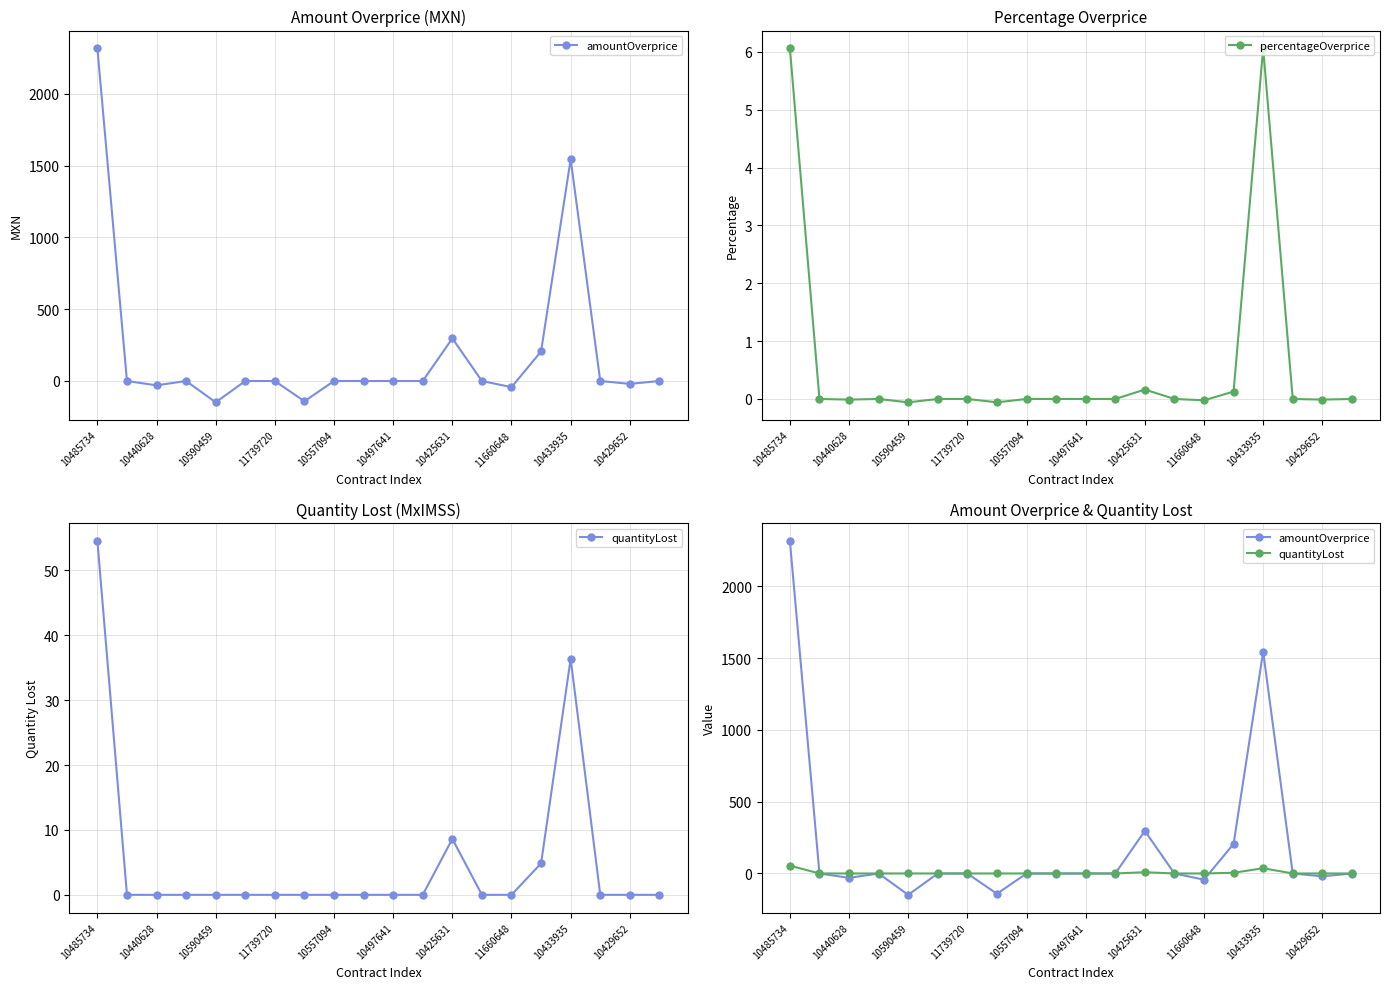

True or false: percentageOverprice has more than 1 points higher than both neighbors.

True